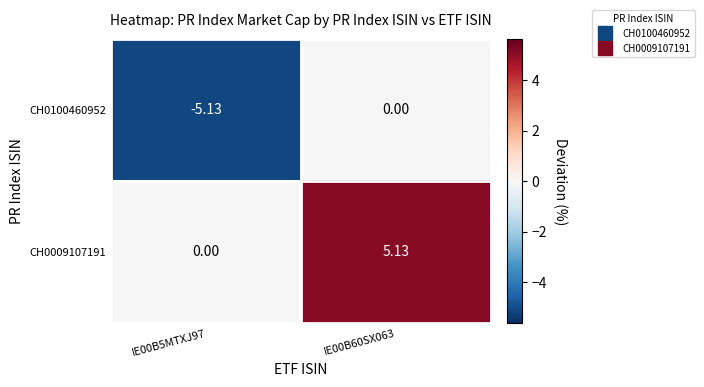

Is the value of CH0100460952 at IE00B5MTXJ97 greater than the value of CH0009107191 at IE00B60SX063?

No